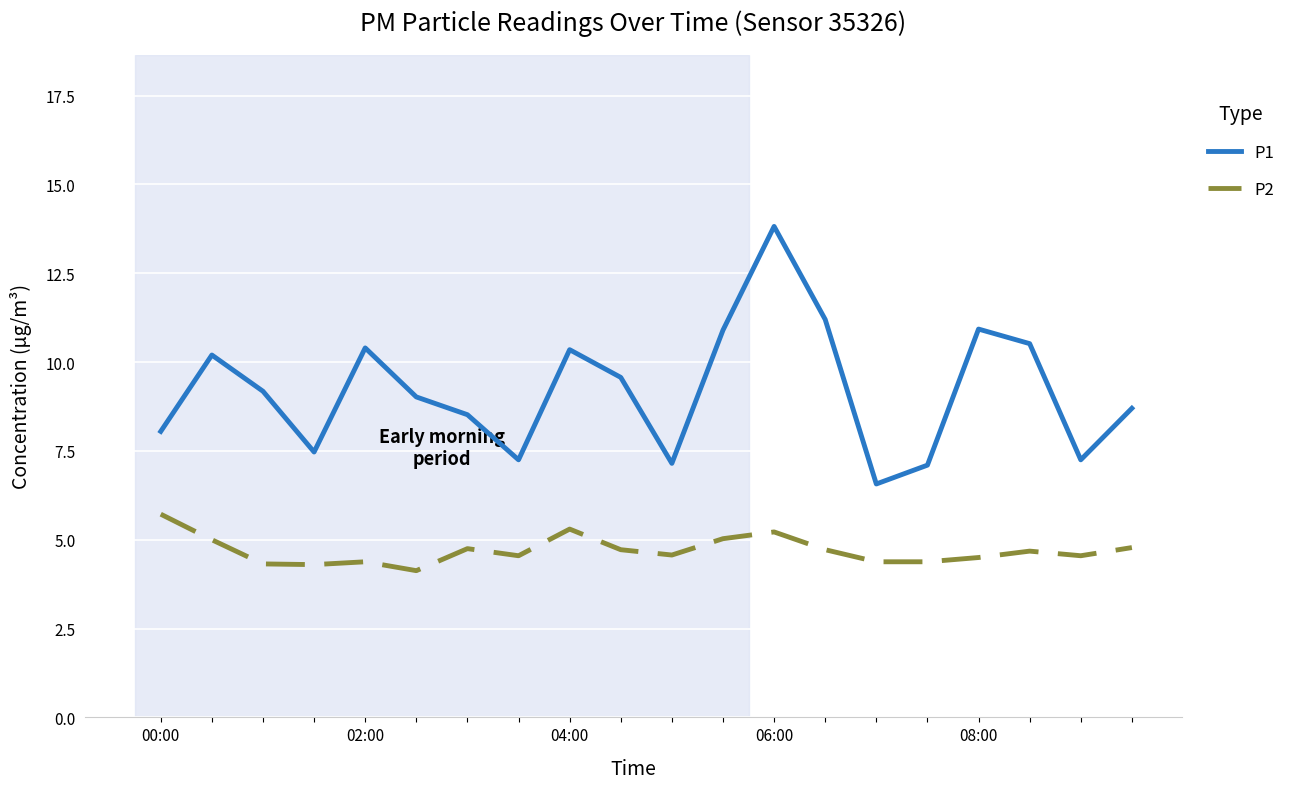

What is the minimum value shown in the chart?

4.1